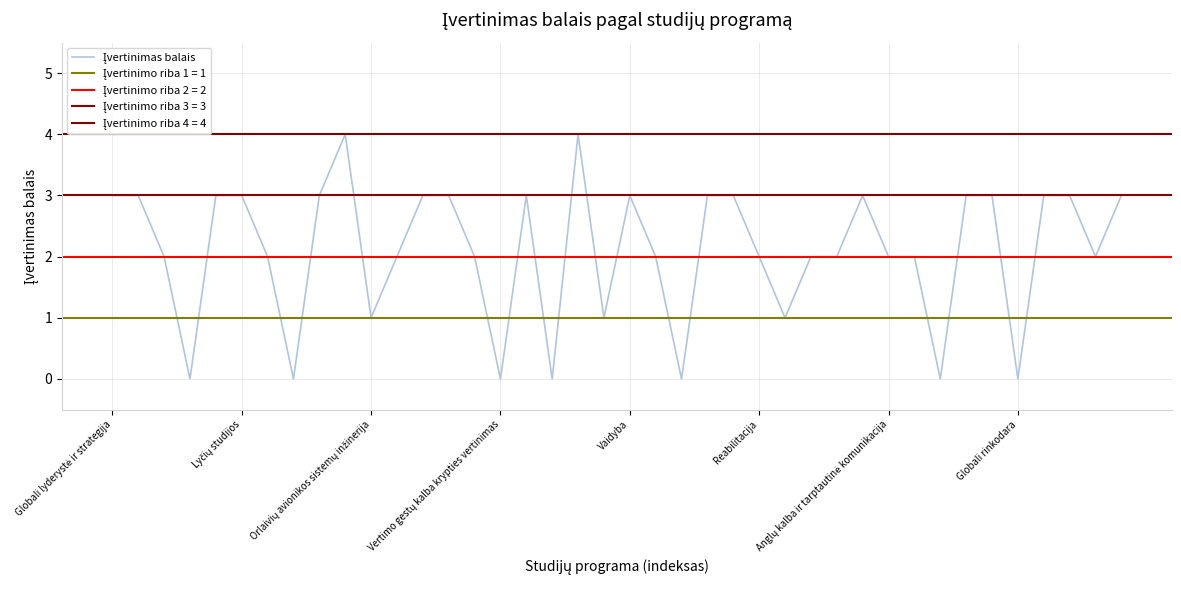

Which label corresponds to the smallest value in the chart?

Vertimo gestų kalba krypties vertinimas